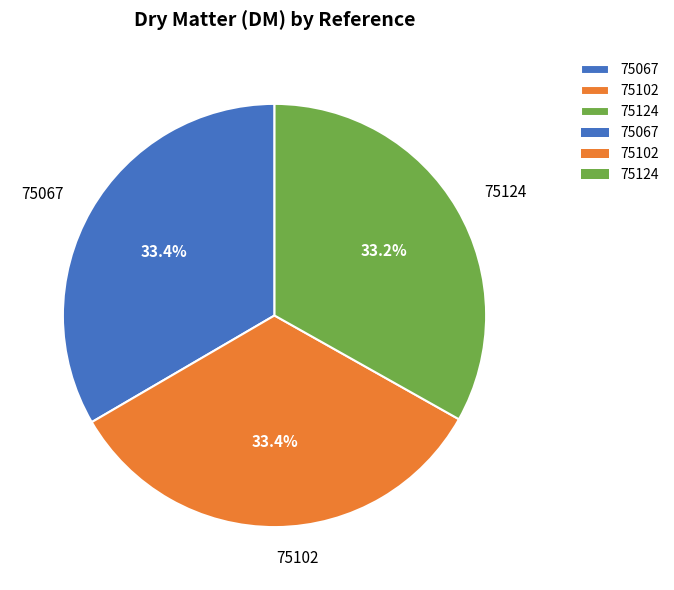

How many slices are in this pie chart?

3